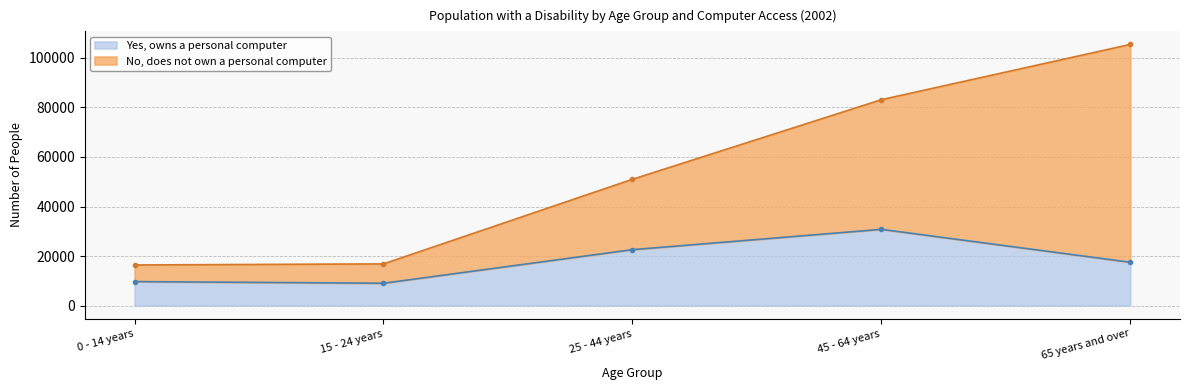

What position from the left is 45 - 64 years?

4